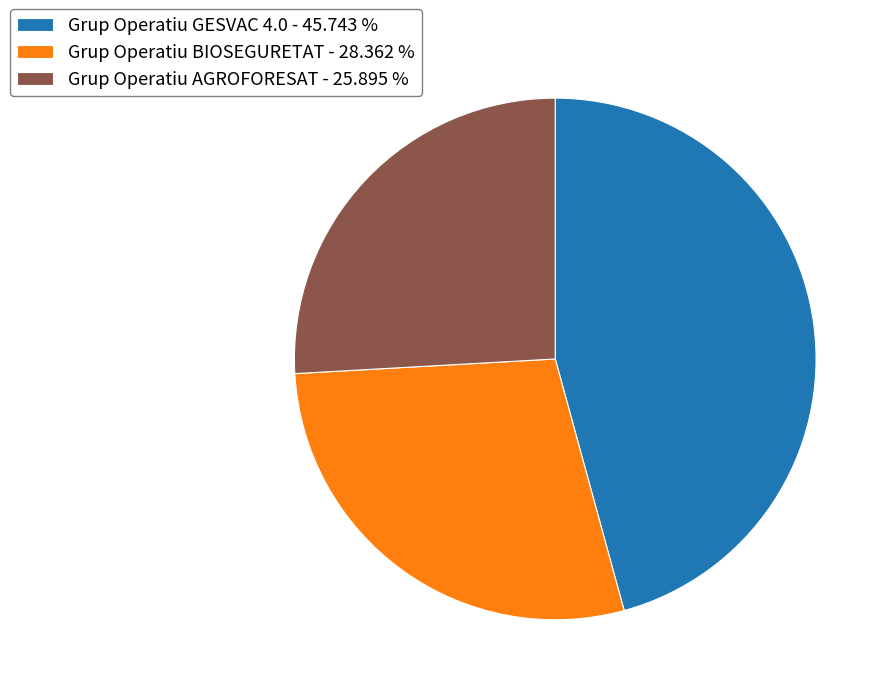

Rank the categories by value from highest to lowest.

Grup Operatiu GESVAC 4.0, Grup Operatiu BIOSEGURETAT, Grup Operatiu AGROFORESAT